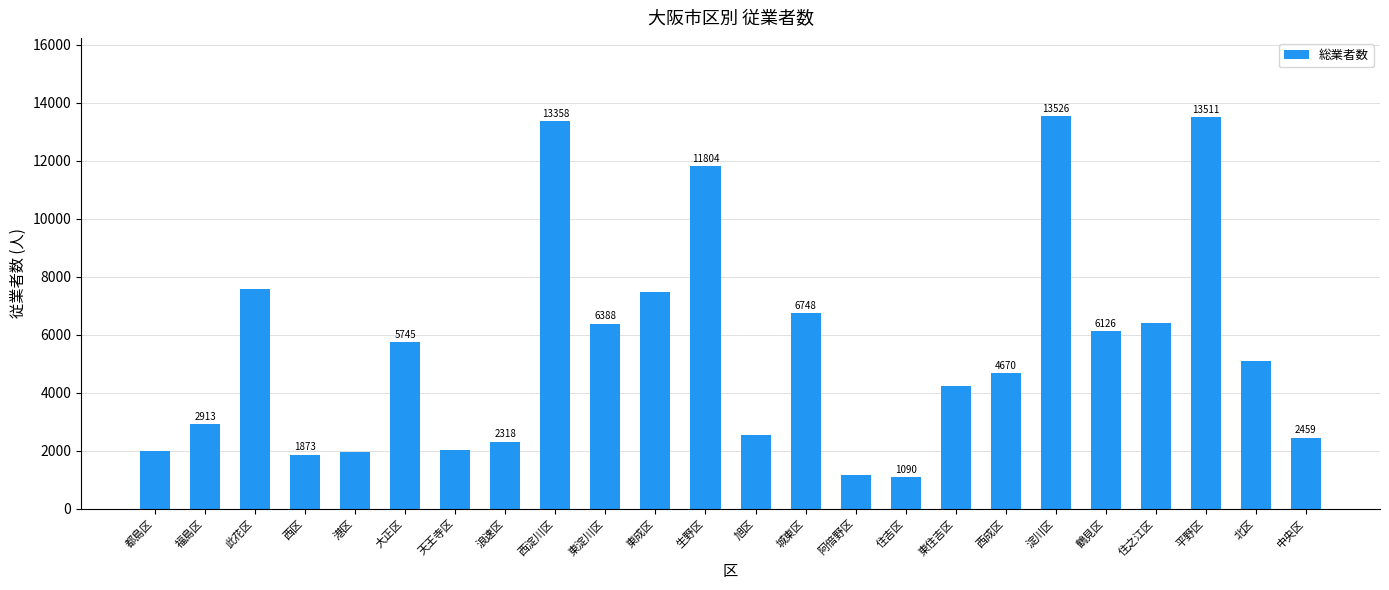

What is the ratio of the value at 此花区 to the value at 旭区?

3.0